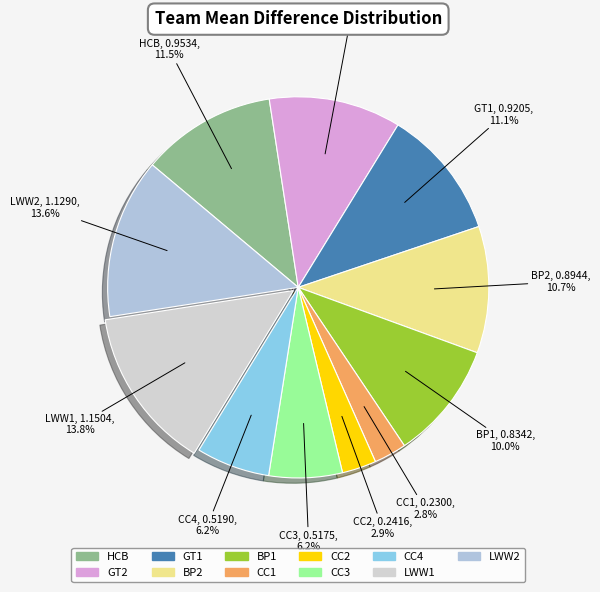

Is it true that CC2 is 17% of the pie?

False